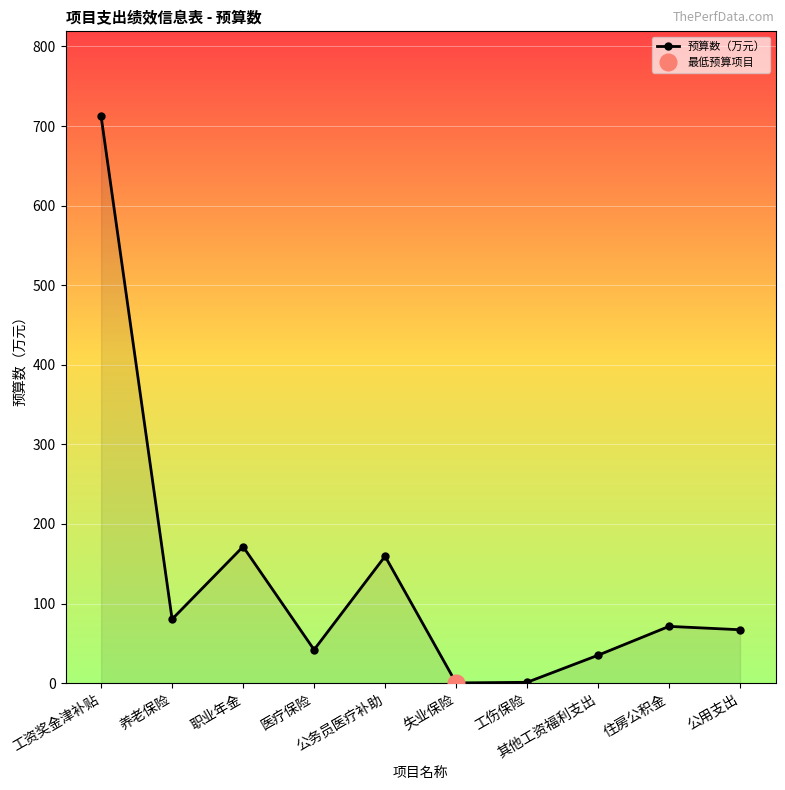

List the labels in order of value, smallest first.

失业保险, 工伤保险, 其他工资福利支出, 医疗保险, 公用支出, 住房公积金, 养老保险, 公务员医疗补助, 职业年金, 工资奖金津补贴